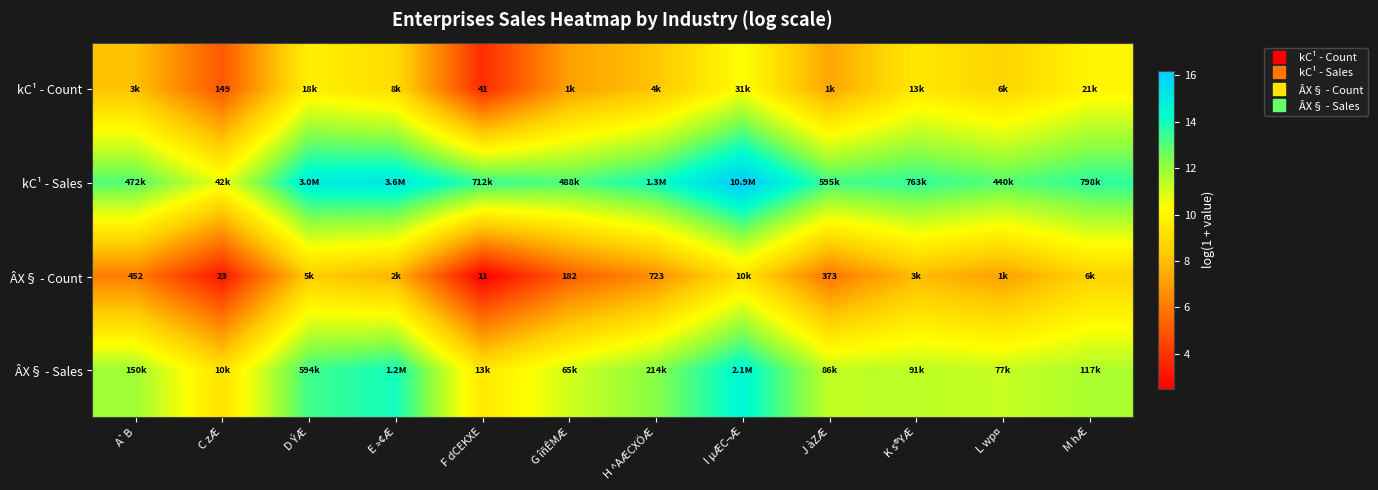

What is the spread (max minus min) of values at E »¢Æ?

7.4